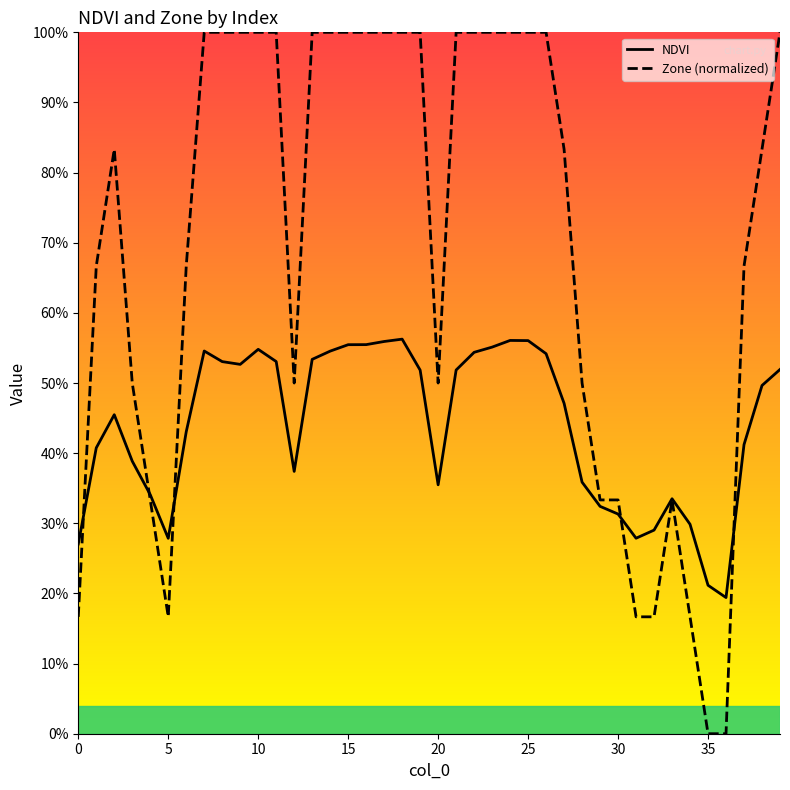

Is the value of Zone (normalized) at 29 greater than the value of NDVI at 18?

No